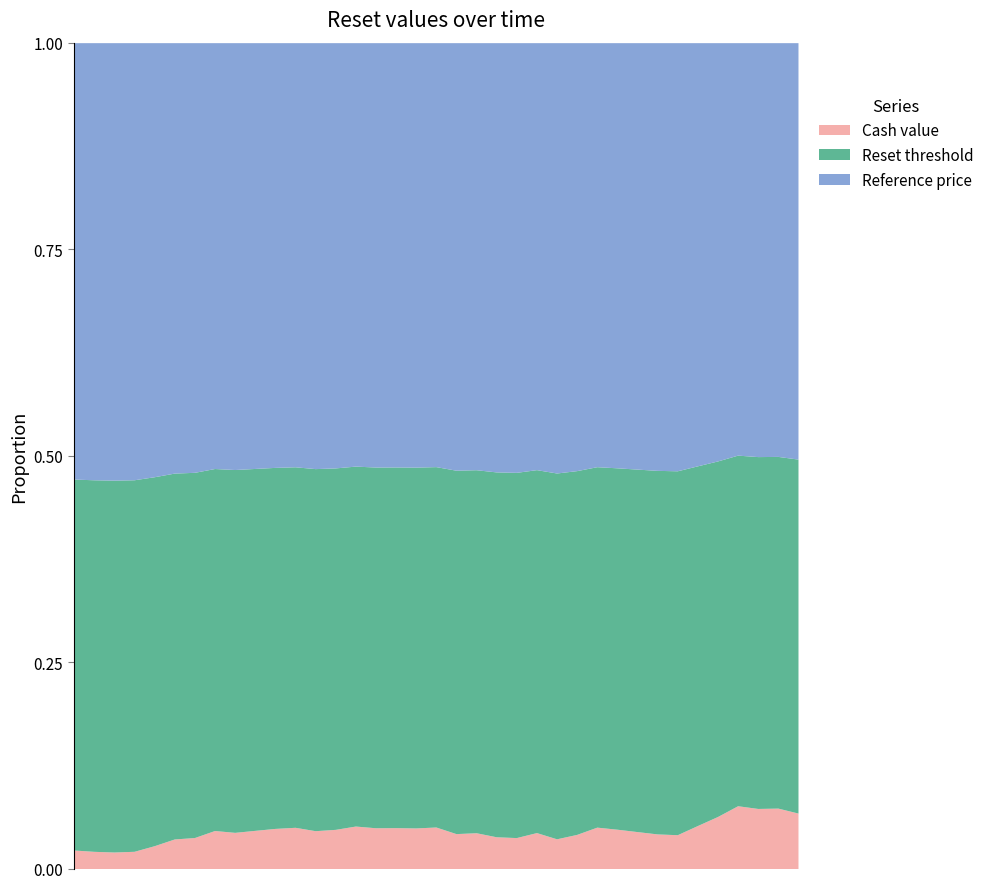

Reading left to right, extract all data points from this chart.

Cash value: 1.4	1.2	1.2	1.2	1.7	2.4	2.5	3.2	3.0	3.2	3.5	3.6	3.2	3.4	3.7	3.5	3.5	3.5	3.6	2.9	3.0	2.5	2.5	3.0	2.3	2.8	3.5	3.3	3.0	2.8	2.7	3.6	4.6	5.9	5.5	5.6	5.0
Reset threshold: 27.3	26.8	26.6	26.8	28.1	29.5	29.7	30.9	30.5	30.8	31.2	31.3	30.7	30.9	31.4	31.2	31.2	31.1	31.3	30.0	30.1	29.3	29.2	30.0	28.7	29.4	30.5	30.2	29.7	29.3	29.2	30.5	31.6	32.7	32.4	32.4	31.8
Reference price: 32.1	31.6	31.3	31.5	33.1	34.7	35.0	36.3	35.9	36.3	36.7	36.9	36.1	36.4	37.0	36.7	36.7	36.6	36.8	35.3	35.5	34.5	34.3	35.3	33.8	34.6	35.9	35.5	35.0	34.5	34.3	35.8	37.2	38.5	38.1	38.1	37.4